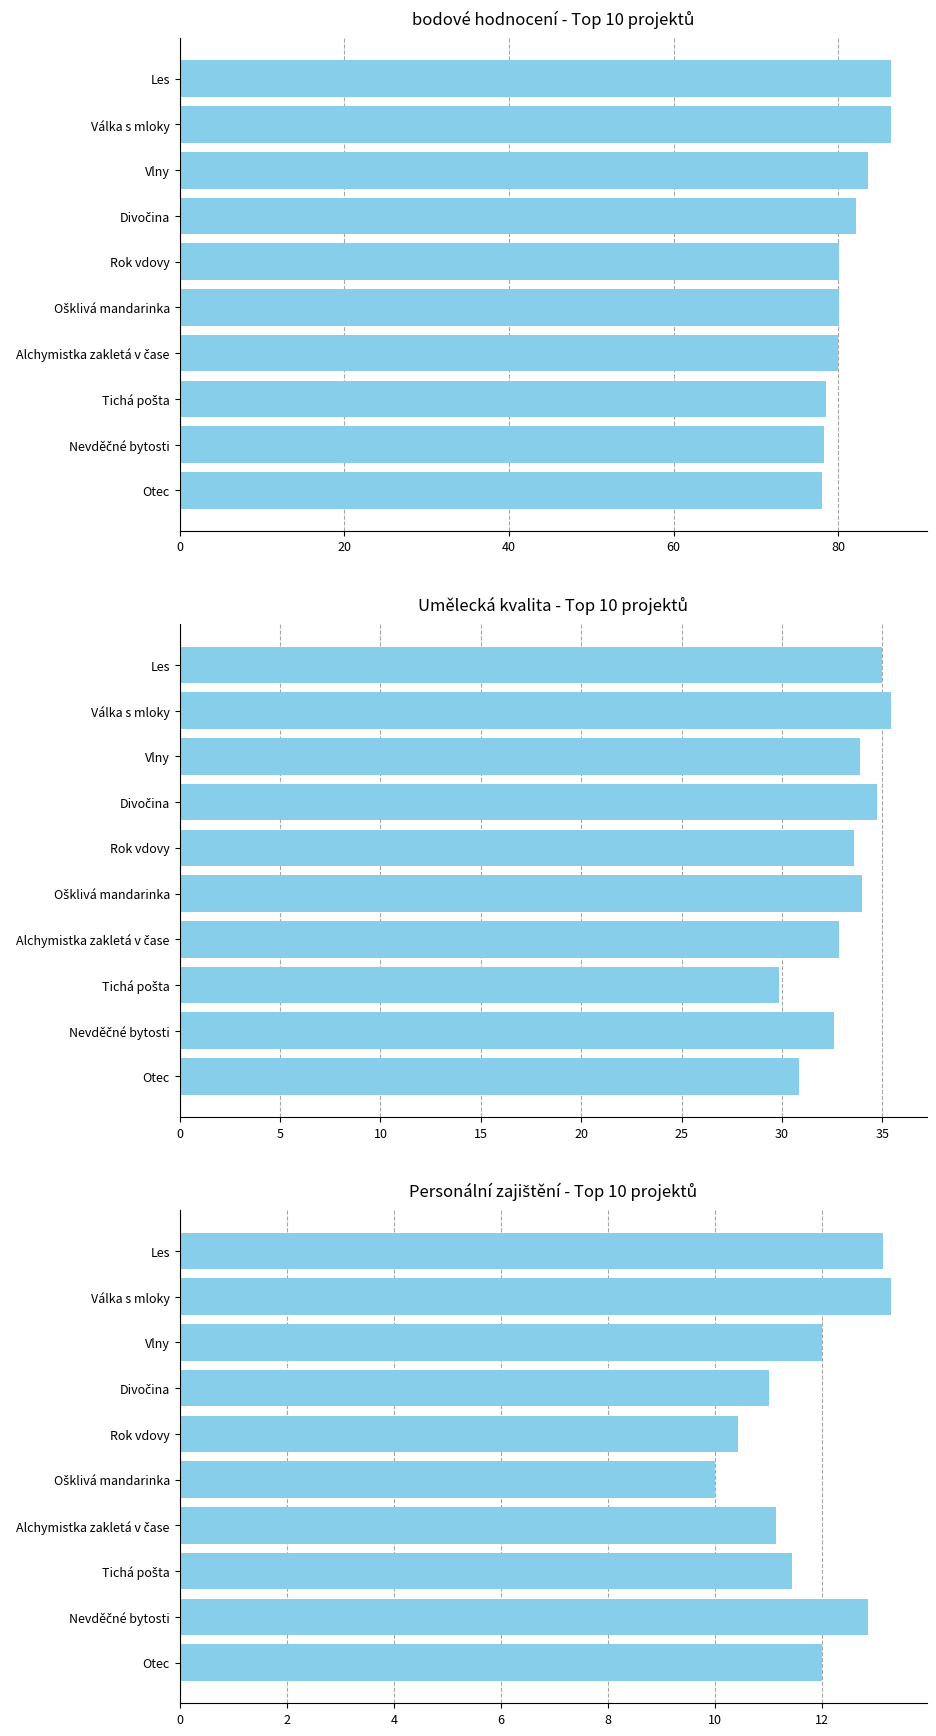

What is the minimum value shown in the chart?

10.0